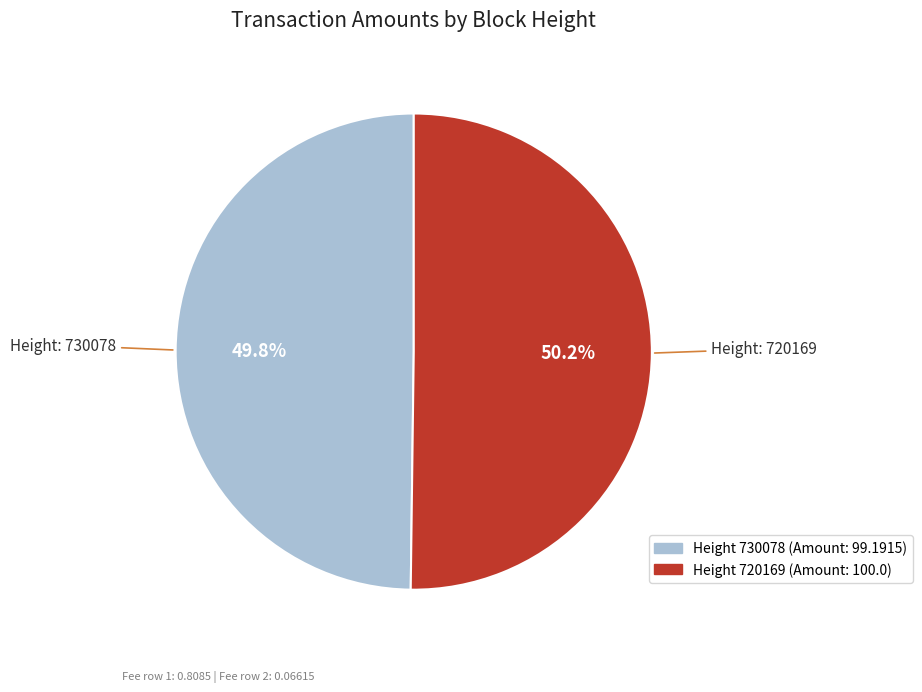

Does any single category account for the majority?

Yes